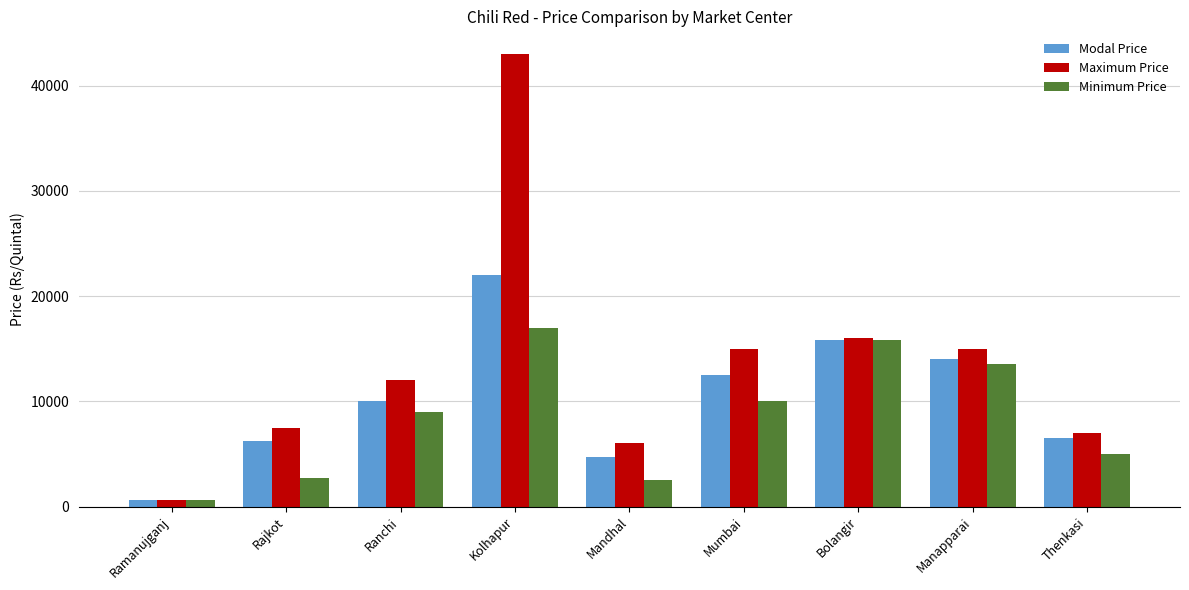

What is the maximum value for Minimum Price?

17000